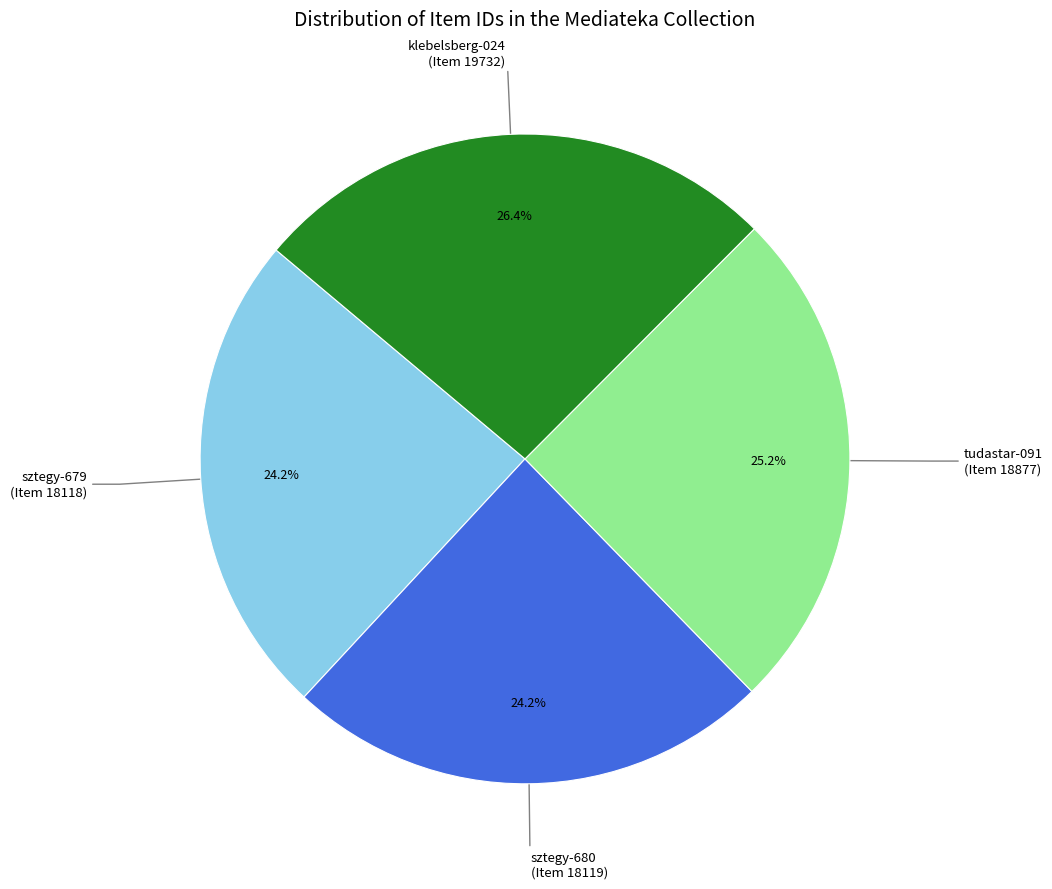

Is there a majority slice in this chart?

No